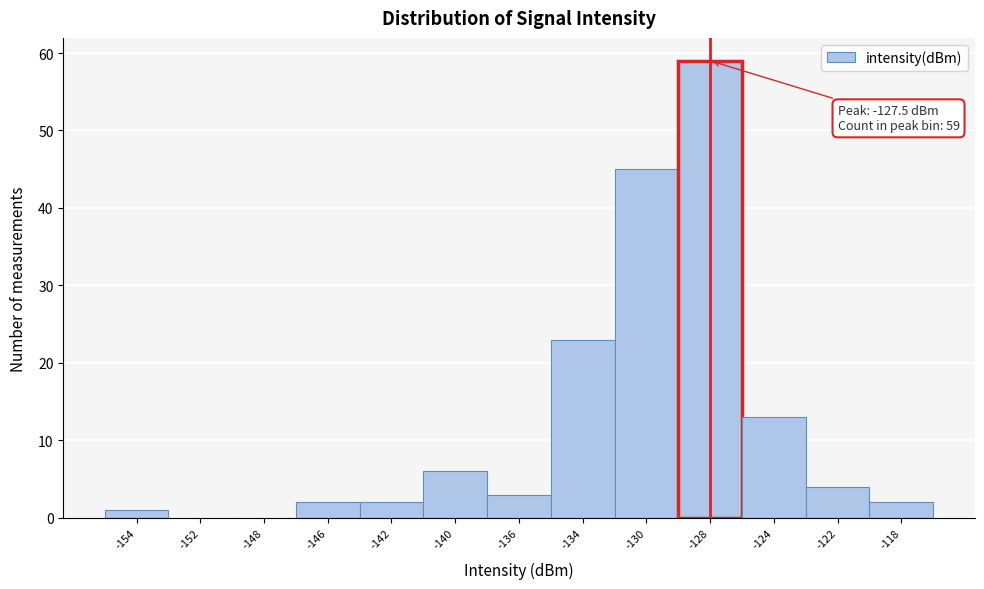

Reading left to right, transcribe all the data shown in this chart.

-154=1	-152=0	-148=0	-146=2	-142=2	-140=6	-136=3	-134=23	-130=45	-128=59	-124=13	-122=4	-118=2